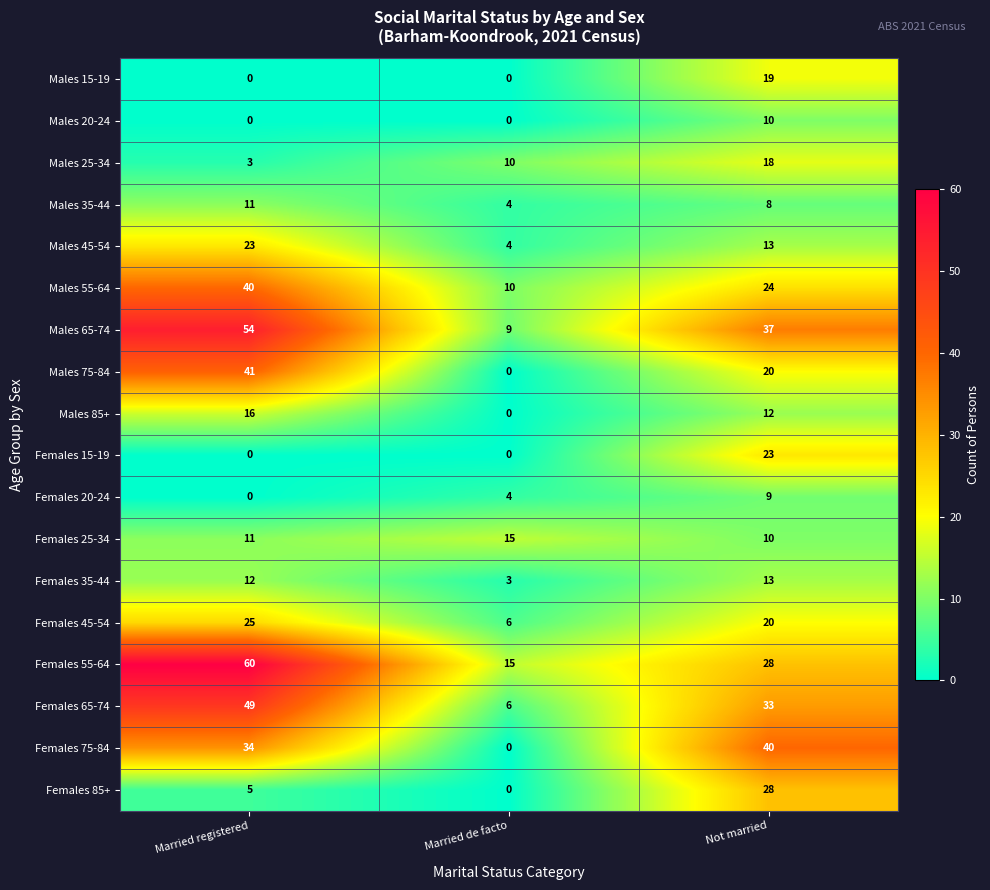

What is the difference between the Males 55-64 values at Not married and Married de facto?

14